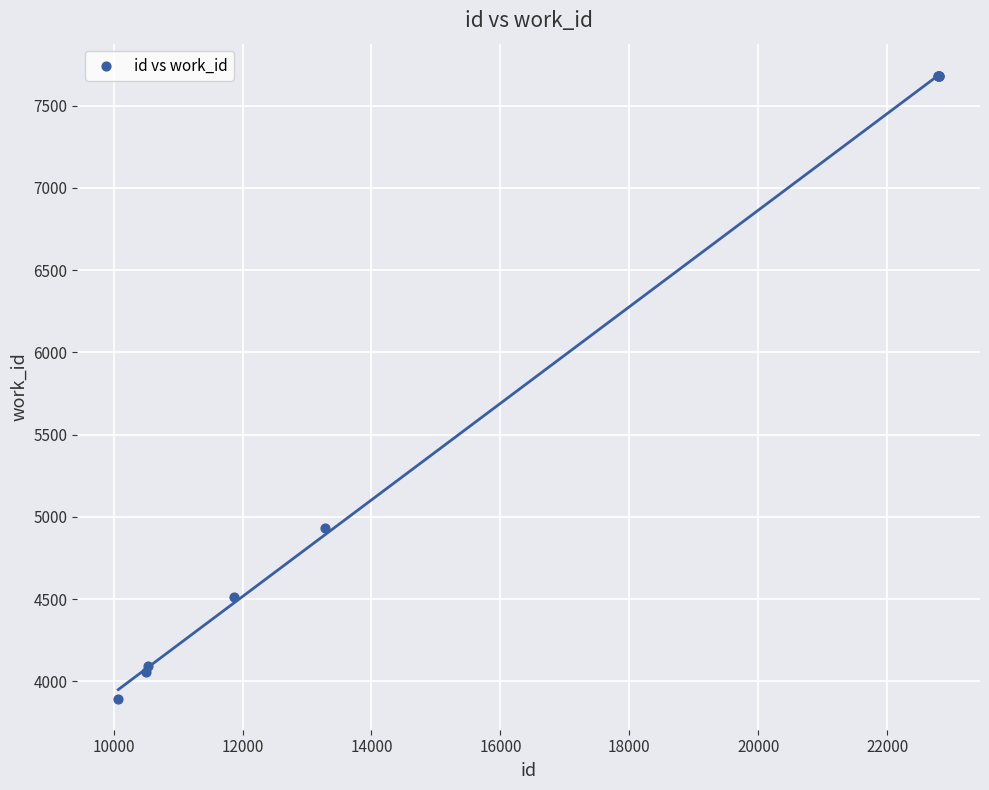

What Y value in the scatter plot is closest to 5788?

4933